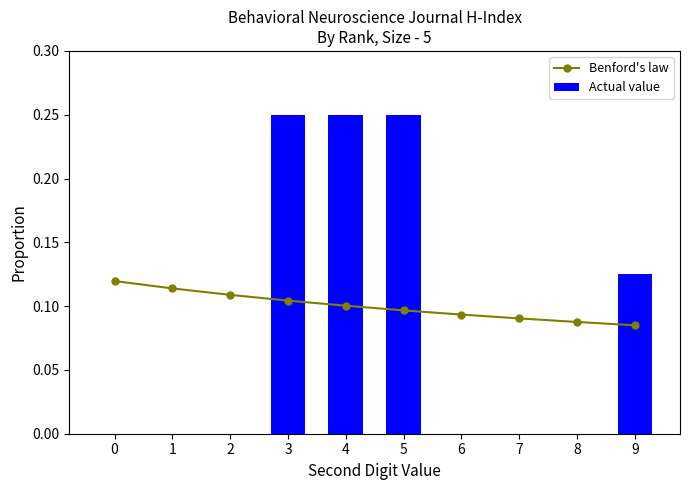

True or false: Actual value has a value of -0.1 at 2.

False